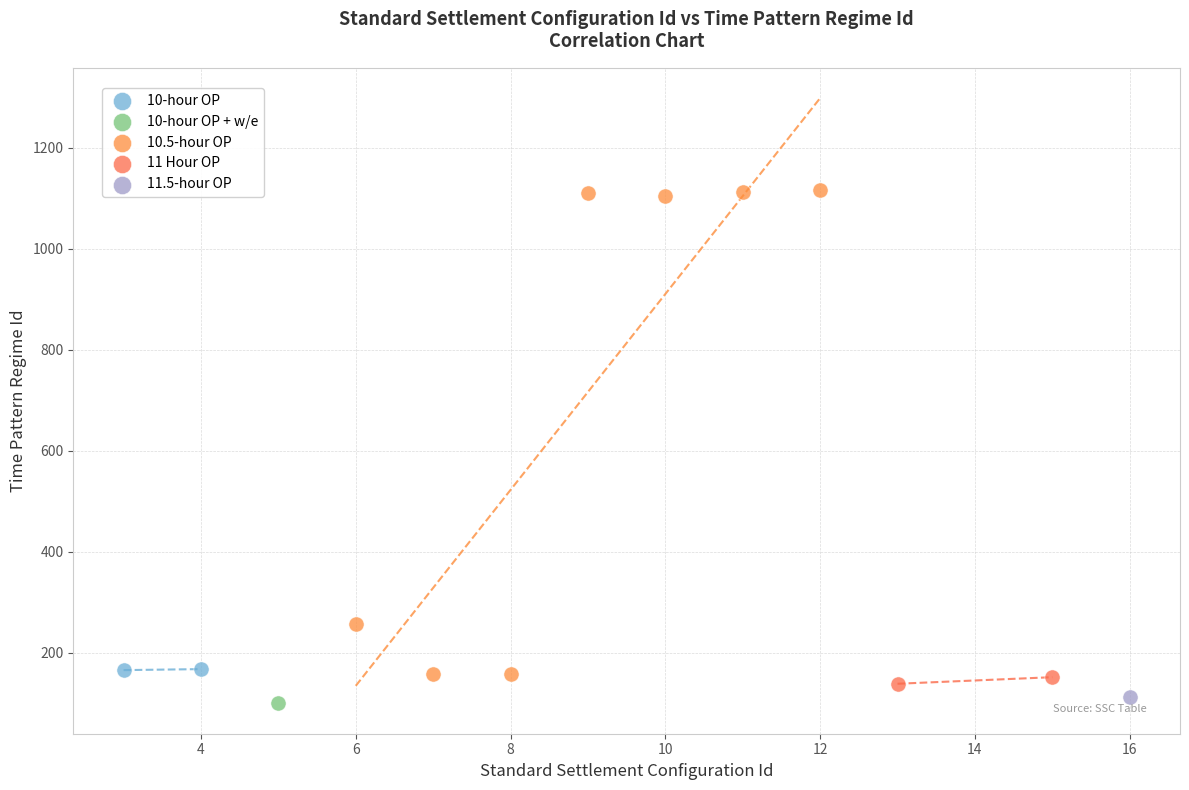

Which series reaches the minimum Y coordinate?

10-hour OP + w/e